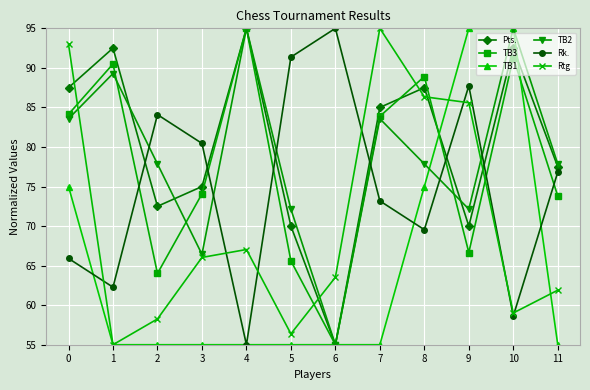

True or false: Pts. and Rtg intersect in this chart.

True